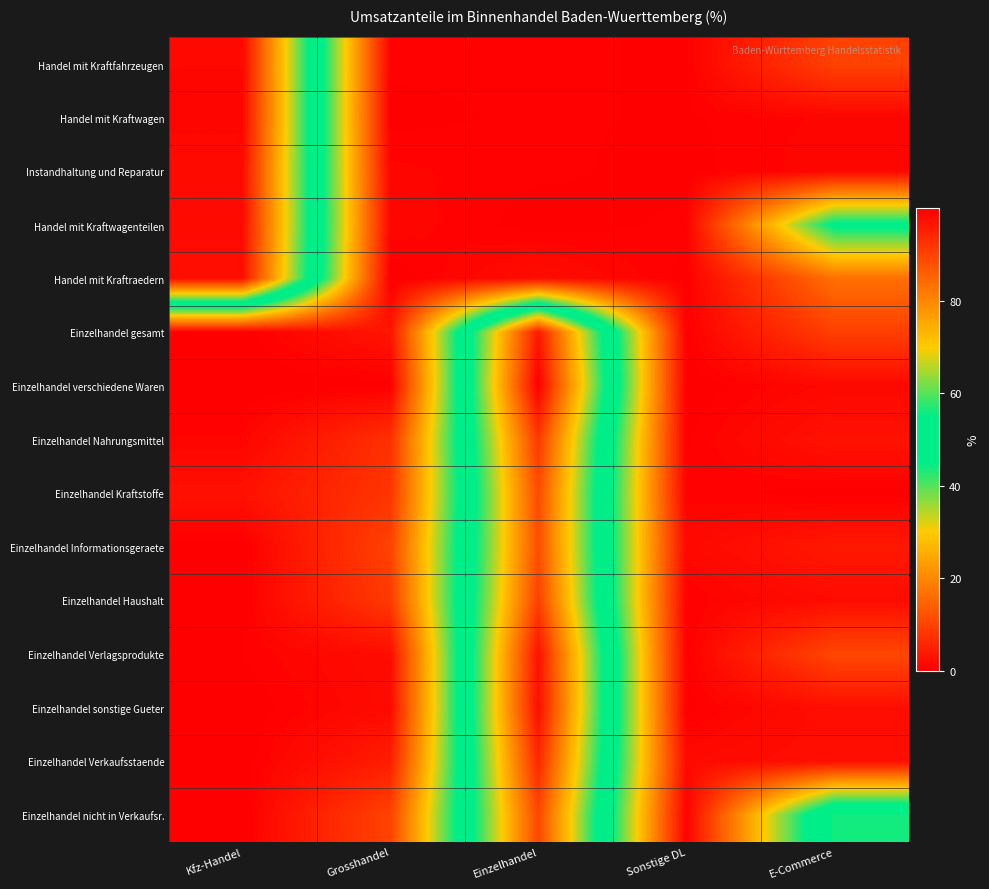

Reading left to right, list all the values displayed in this chart.

Handel mit Kraftfahrzeugen: Kfz-Handel=98.7	Grosshandel=0.5	Einzelhandel=0.5	Sonstige DL=0.3	E-Commerce=9.9
Handel mit Kraftwagen: Kfz-Handel=99.0	Grosshandel=0.2	Einzelhandel=0.5	Sonstige DL=0.3	E-Commerce=0.9
Instandhaltung und Reparatur: Kfz-Handel=98.1	Grosshandel=0.9	Einzelhandel=0.5	Sonstige DL=0.2	E-Commerce=1.1
Handel mit Kraftwagenteilen: Kfz-Handel=98.3	Grosshandel=1.1	Einzelhandel=0.1	Sonstige DL=0.5	E-Commerce=46.6
Handel mit Kraftraedern: Kfz-Handel=97.6	Grosshandel=0.0	Einzelhandel=2.1	Sonstige DL=0.2	E-Commerce=16.6
Einzelhandel gesamt: Kfz-Handel=0.1	Grosshandel=3.3	Einzelhandel=96.1	Sonstige DL=0.2	E-Commerce=9.4
Einzelhandel verschiedene Waren: Kfz-Handel=0.0	Grosshandel=0.0	Einzelhandel=99.9	Sonstige DL=0.0	E-Commerce=1.3
Einzelhandel Nahrungsmittel: Kfz-Handel=0.8	Grosshandel=7.3	Einzelhandel=91.4	Sonstige DL=0.3	E-Commerce=2.9
Einzelhandel Kraftstoffe: Kfz-Handel=2.7	Grosshandel=7.9	Einzelhandel=88.7	Sonstige DL=0.6	E-Commerce=0.1
Einzelhandel Informationsgeraete: Kfz-Handel=0.0	Grosshandel=9.9	Einzelhandel=88.3	Sonstige DL=1.4	E-Commerce=3.7
Einzelhandel Haushalt: Kfz-Handel=0.1	Grosshandel=8.7	Einzelhandel=90.4	Sonstige DL=0.4	E-Commerce=1.9
Einzelhandel Verlagsprodukte: Kfz-Handel=0.4	Grosshandel=2.0	Einzelhandel=97.1	Sonstige DL=0.2	E-Commerce=10.6
Einzelhandel sonstige Gueter: Kfz-Handel=0.0	Grosshandel=1.7	Einzelhandel=97.6	Sonstige DL=0.2	E-Commerce=2.3
Einzelhandel Verkaufsstaende: Kfz-Handel=0.0	Grosshandel=4.4	Einzelhandel=94.0	Sonstige DL=1.6	E-Commerce=2.3
Einzelhandel nicht in Verkaufsr.: Kfz-Handel=0.0	Grosshandel=10.0	Einzelhandel=89.4	Sonstige DL=0.5	E-Commerce=56.1